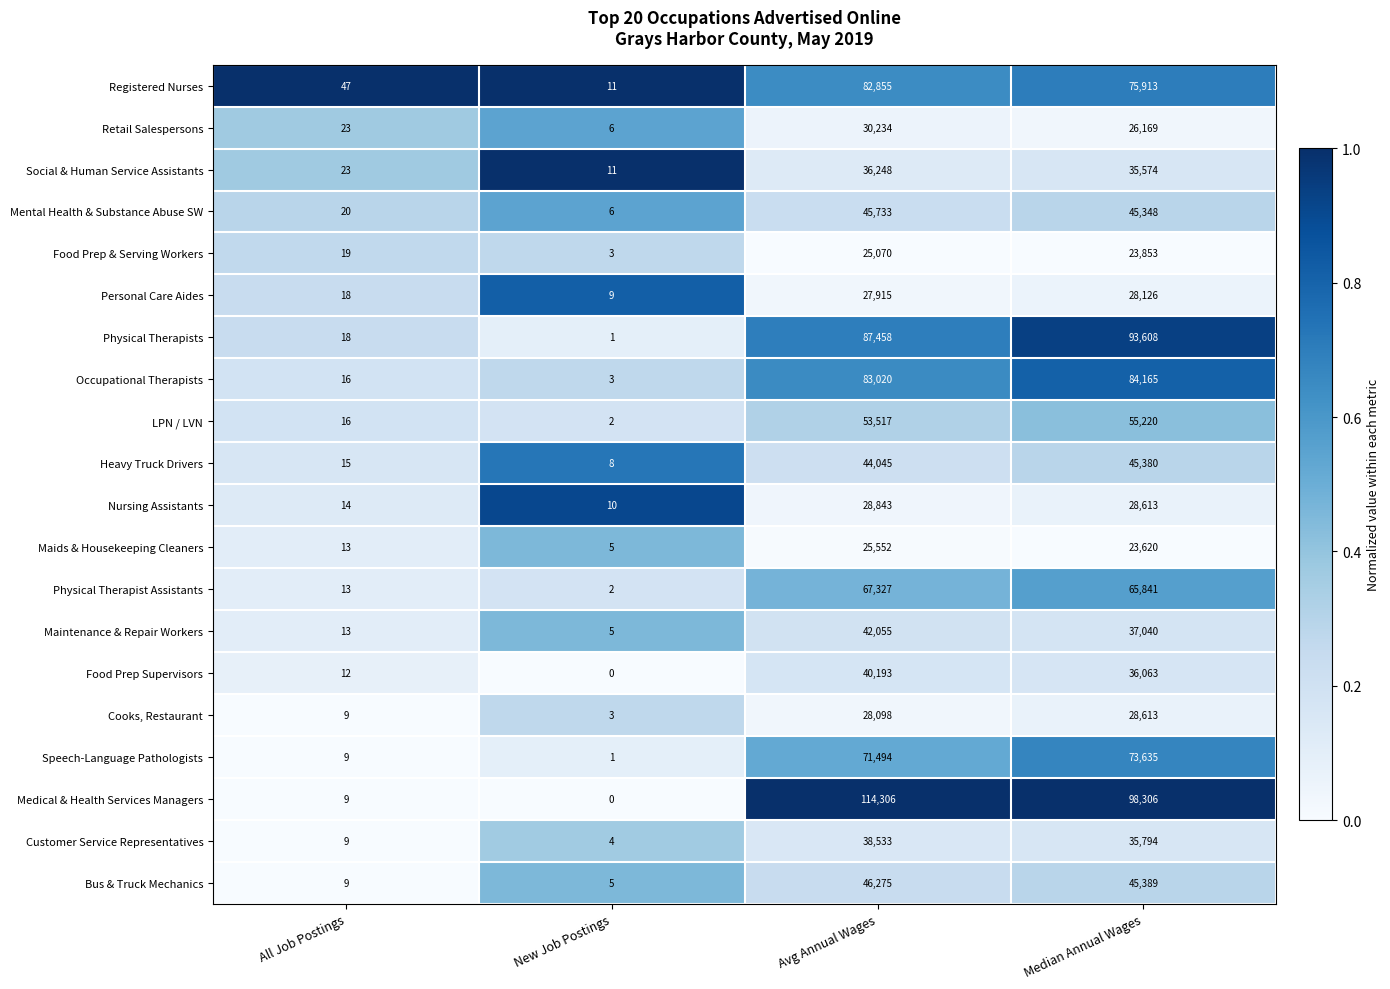

At which label is Physical Therapists closest to 46804?

Avg Annual Wages